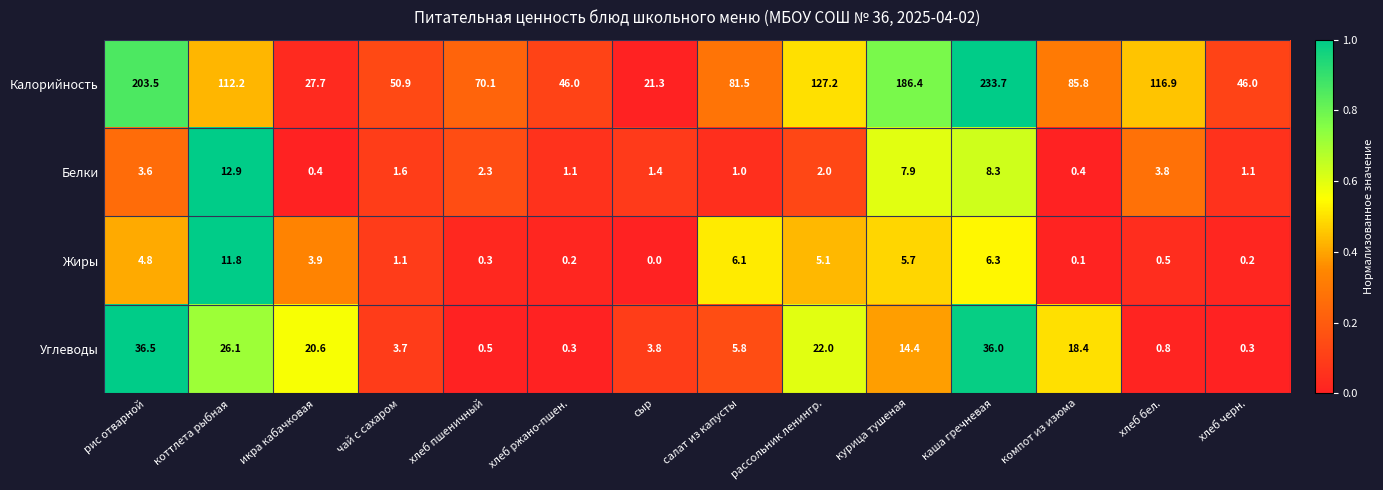

Count the number of categories in the chart.

14